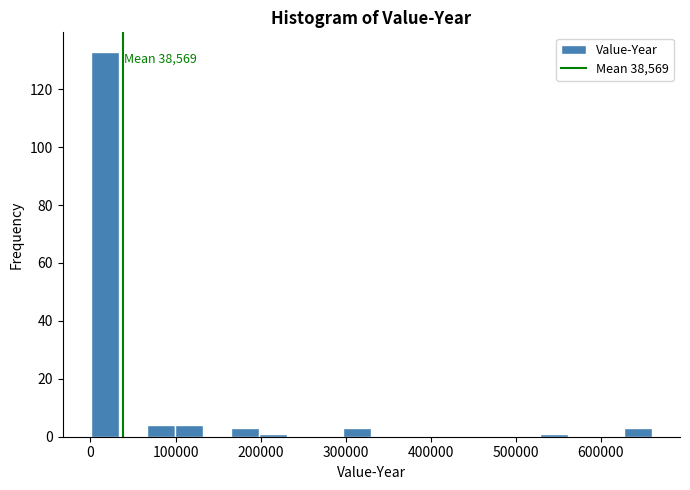

Around what value on the x-axis is the tallest bar? Give the approximate position of its centre, as read against the axis.

20000